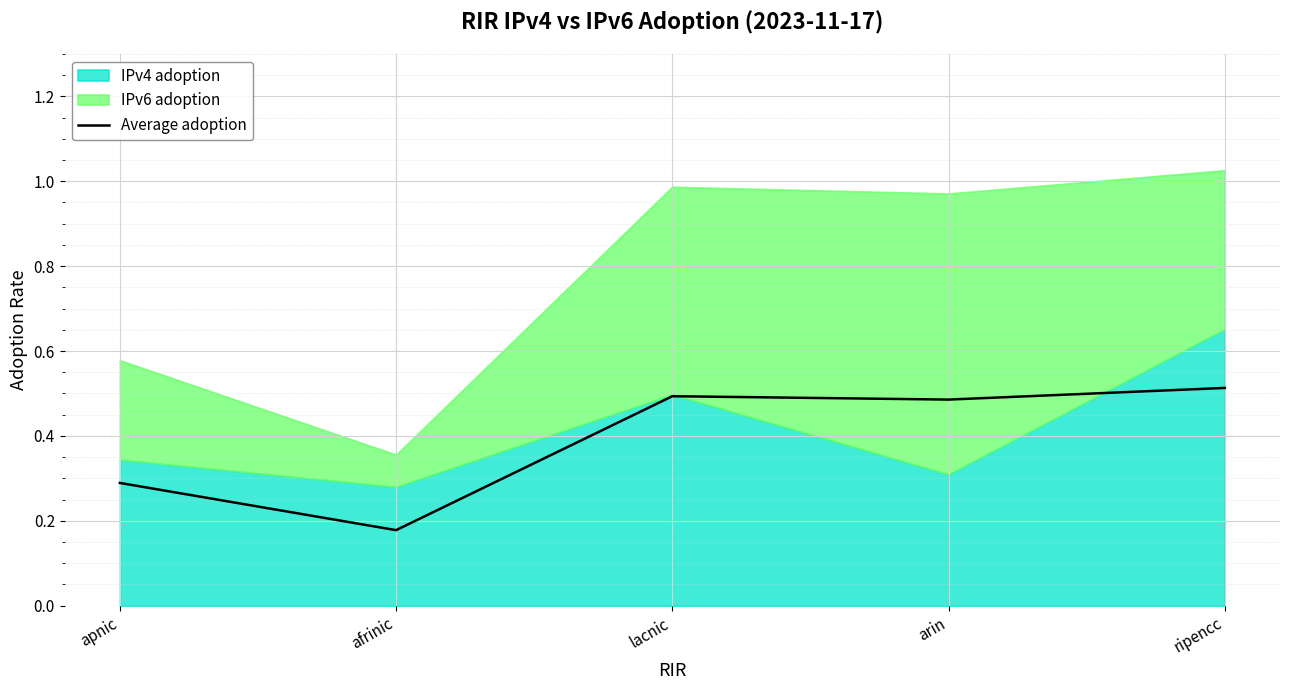

What is the change in value from apnic to arin?

+0.2